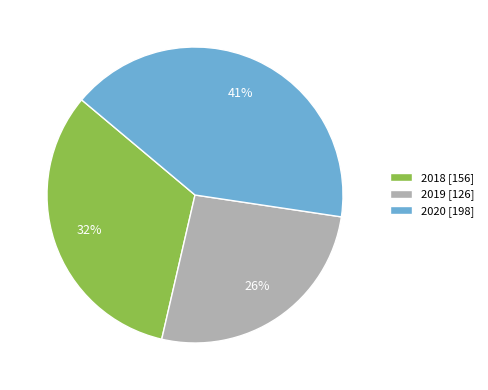

Combined, do 2019 [126] and 2018 [156] account for over 50%?

Yes